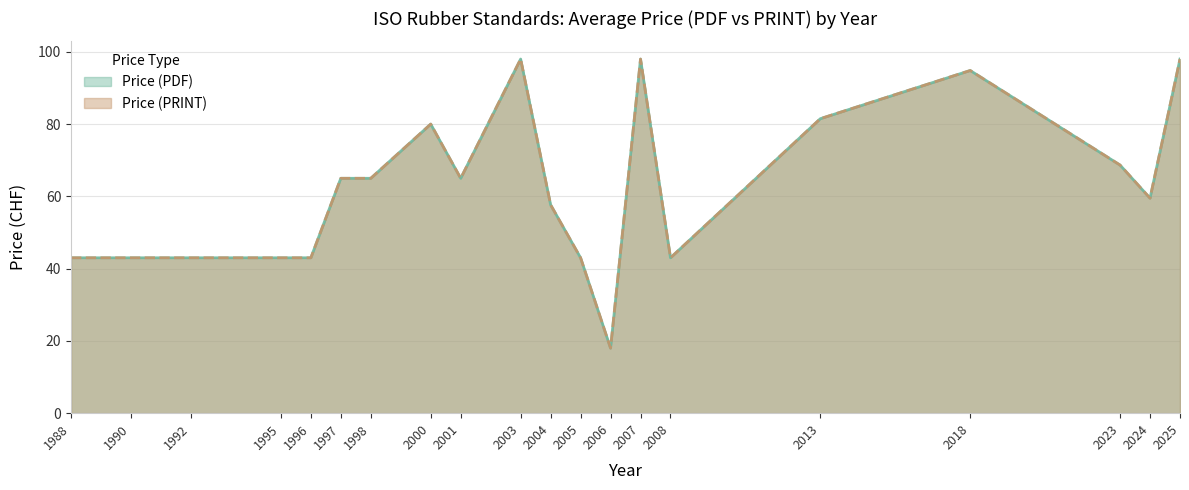

Which series has the widest spread of values?

Price (PDF)